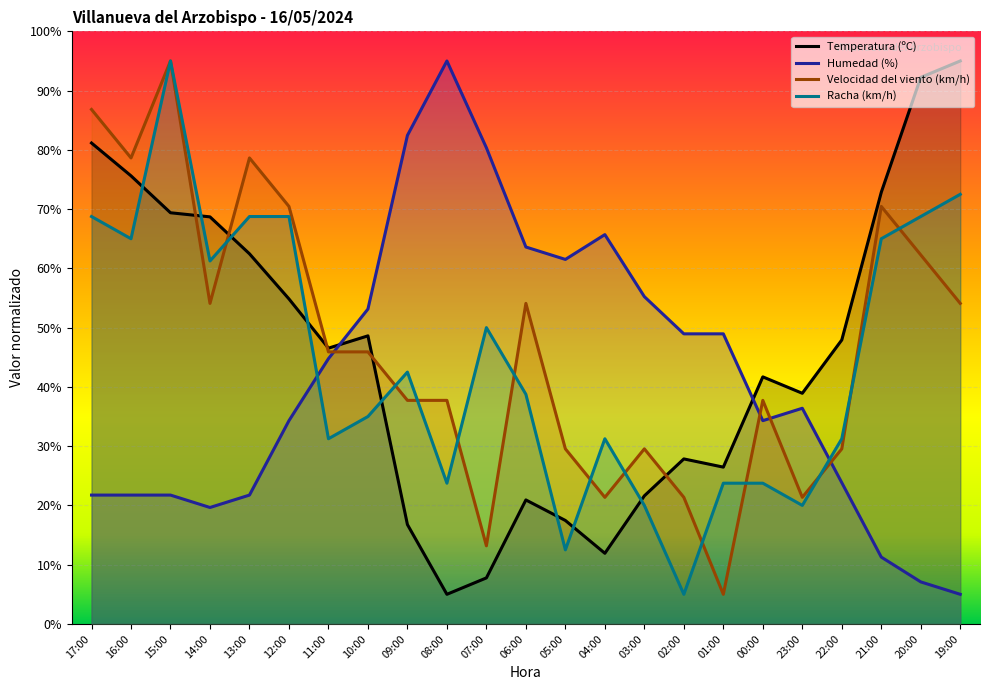

At how many categories does at least one series exceed 51?

17